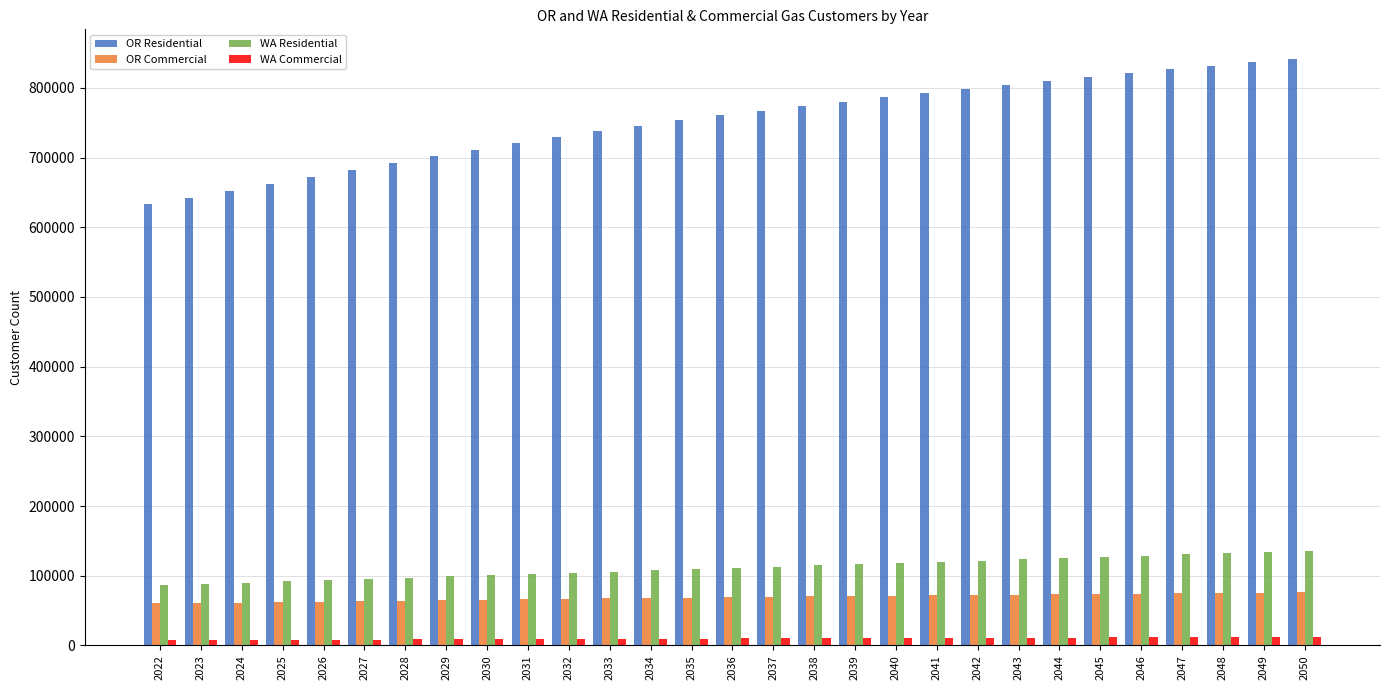

What is the difference between the second highest and minimum values in the WA Residential series?

46814